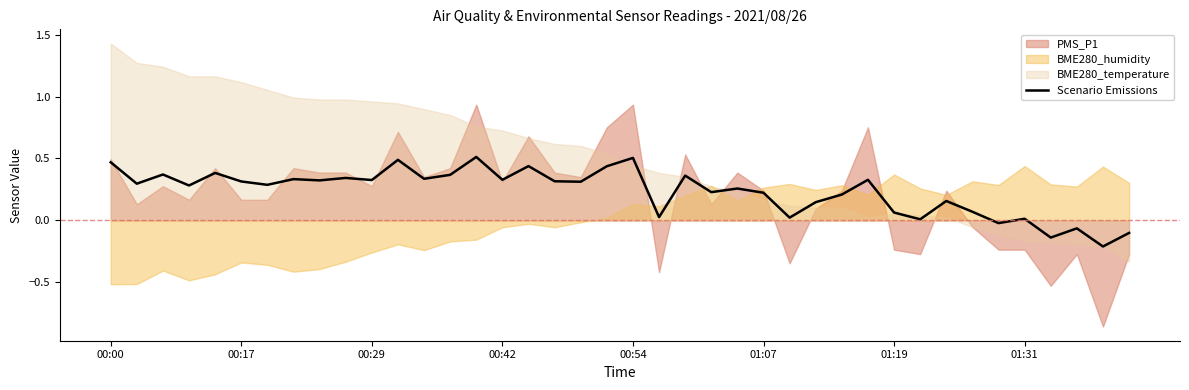

What is the sum of the values at 16 and 25?

0.7